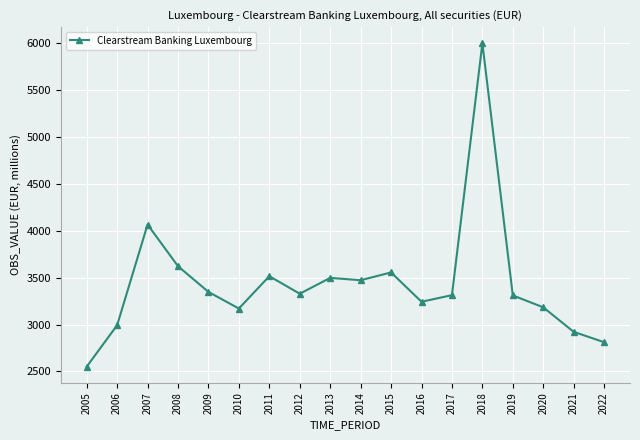

True or false: the data shows 1260.0 at 2010.

False